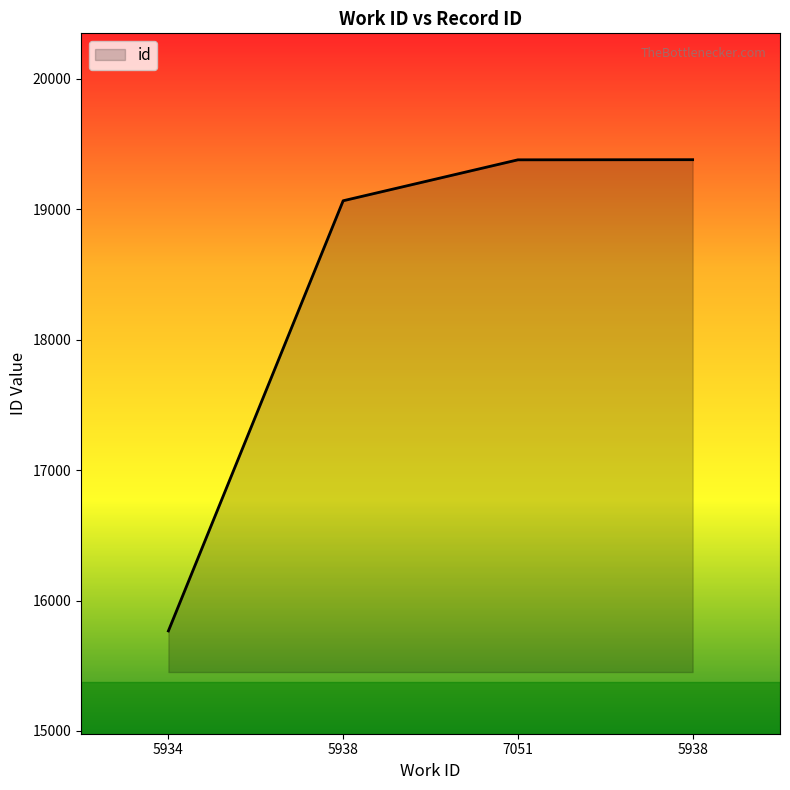

How many series are shown in this chart?

1